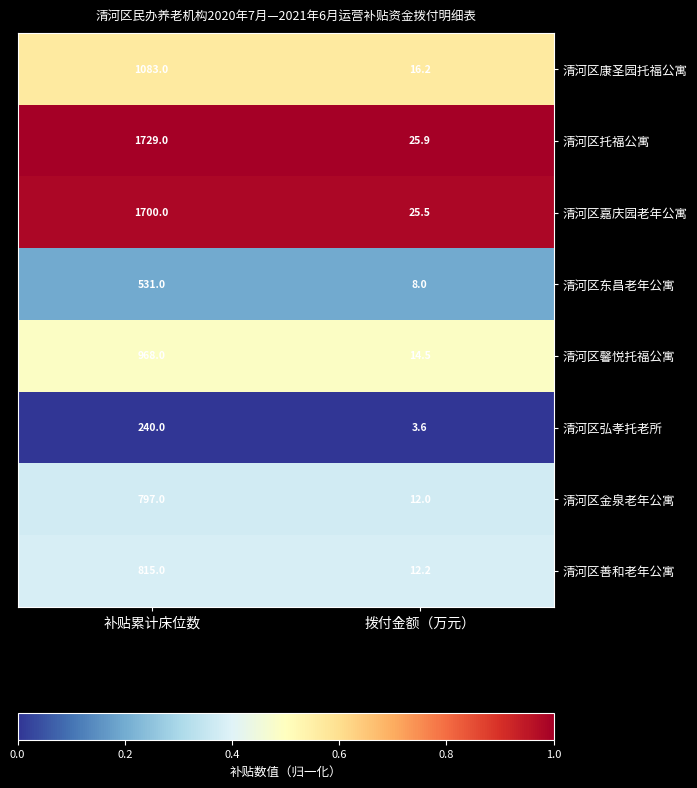

The value of 清河区馨悦托福公寓 at 拨付金额（万元） is 14.5. True or false?

True